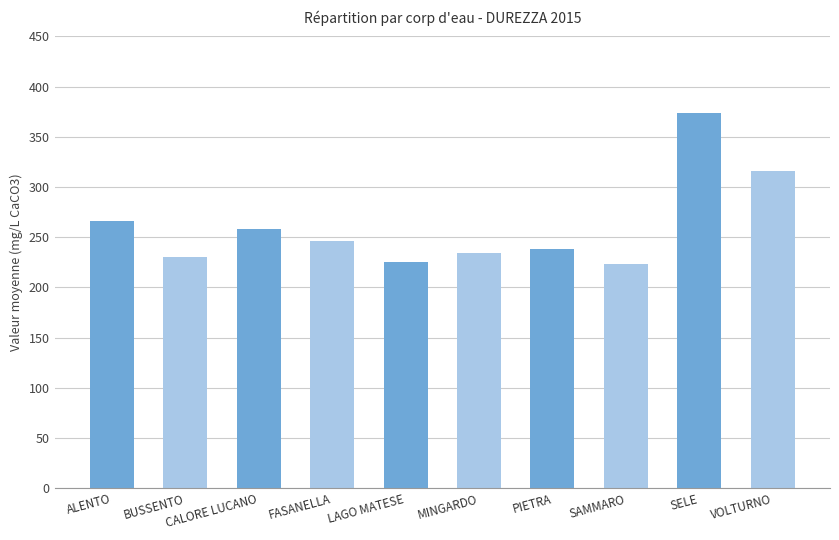

The value at SAMMARO is 223.0. True or false?

True